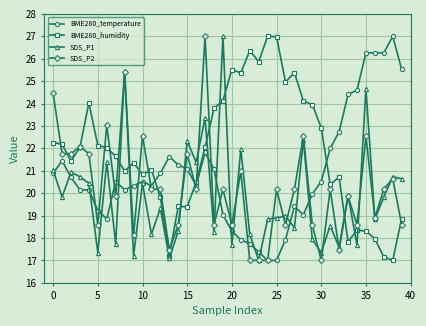

What is the value of the BME280_humidity point at the 18th from the left?

22.0